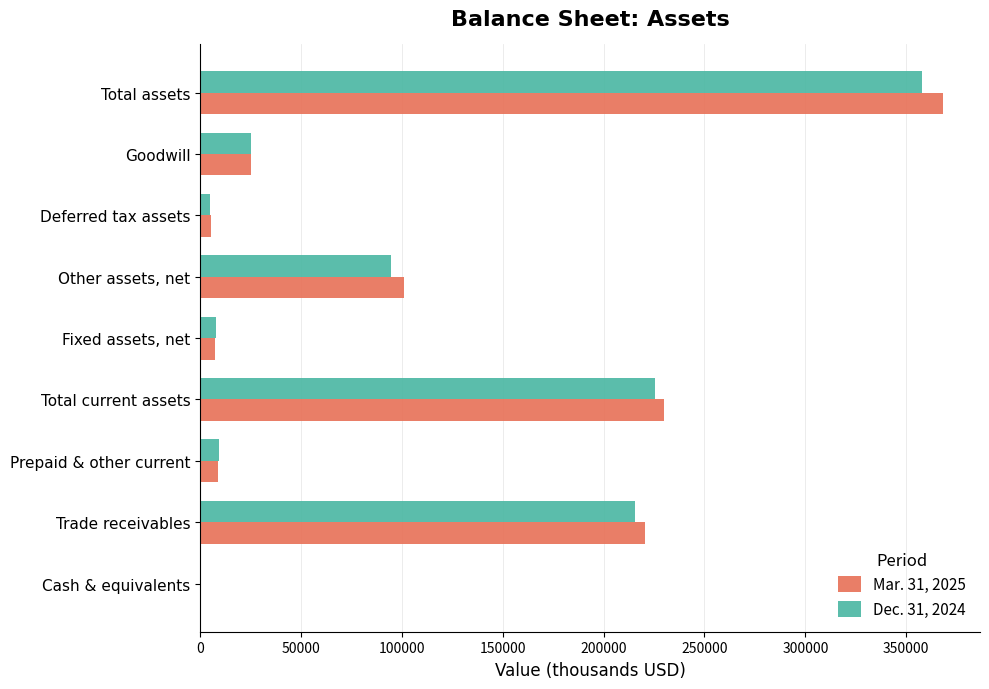

Which label corresponds to the largest value in the chart?

Total assets